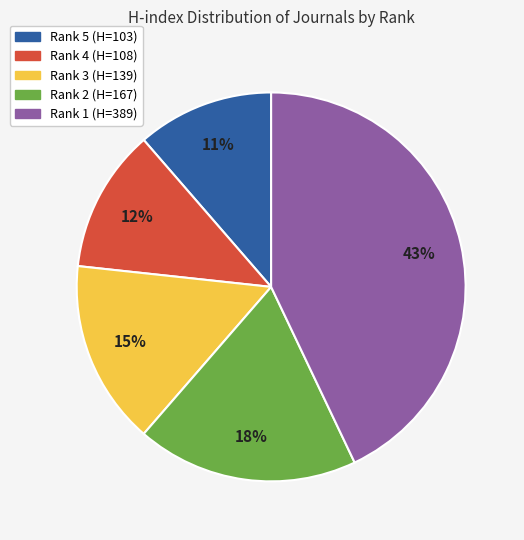

Do Rank 1 (H=389) and Rank 4 (H=108) together represent more than half of the pie?

Yes